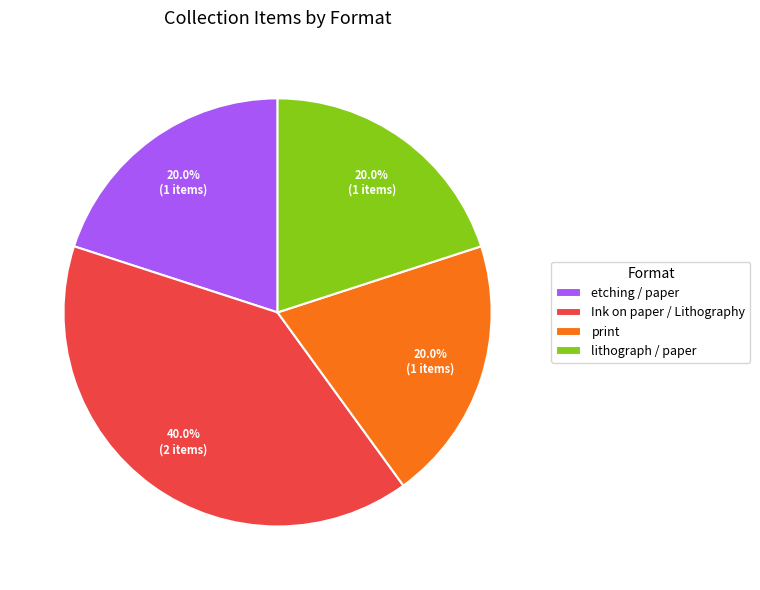

Between Ink on paper / Lithography and lithograph / paper, which is larger?

Ink on paper / Lithography